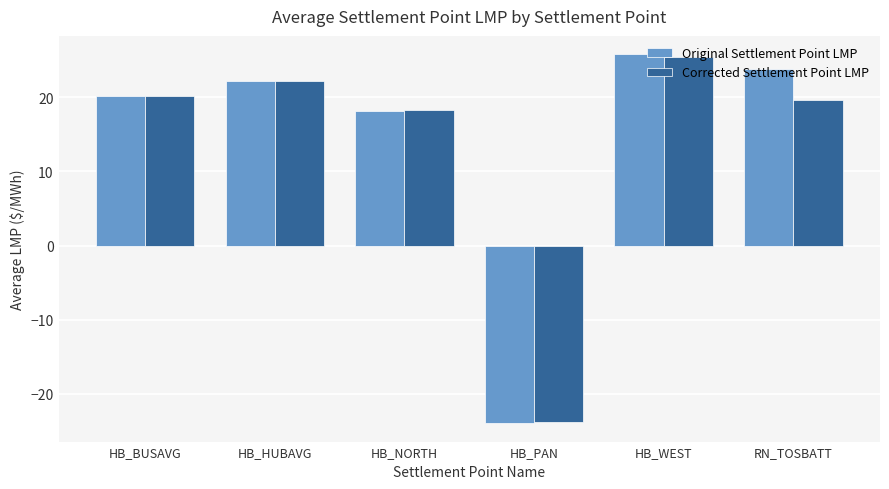

List the series in order of their overall mean, lowest first.

Corrected Settlement Point LMP, Original Settlement Point LMP